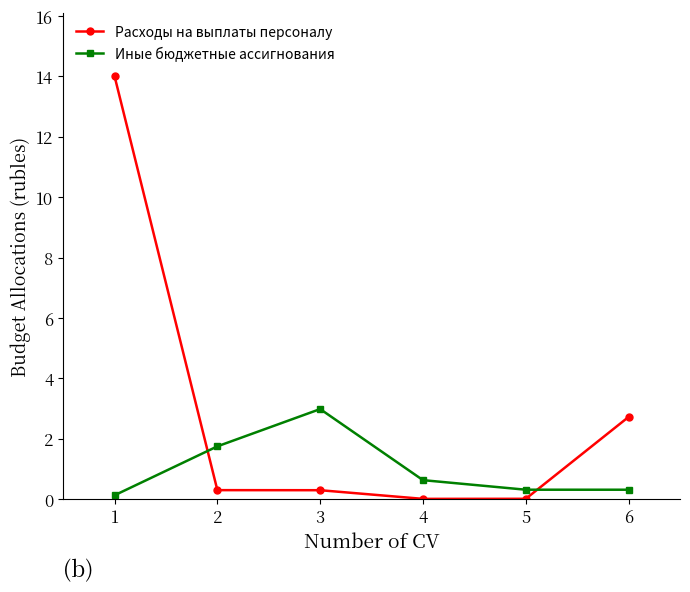

How many data points does each series have?

6